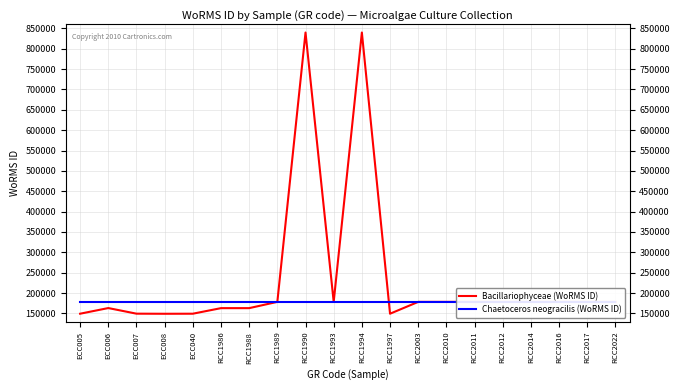

The Bacillariophyceae (WoRMS ID) series shows 839985 at RCC1994. True or false?

True